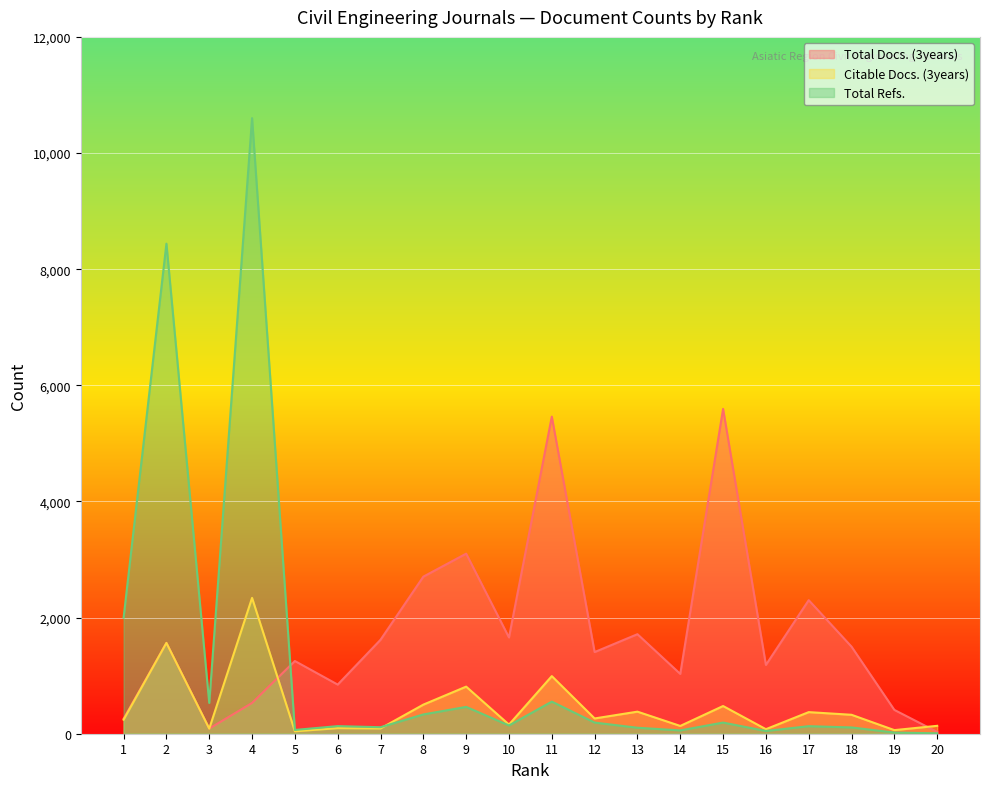

List the series in order of their peak value, lowest first.

Citable Docs. (3years), Total Docs. (3years), Total Refs.